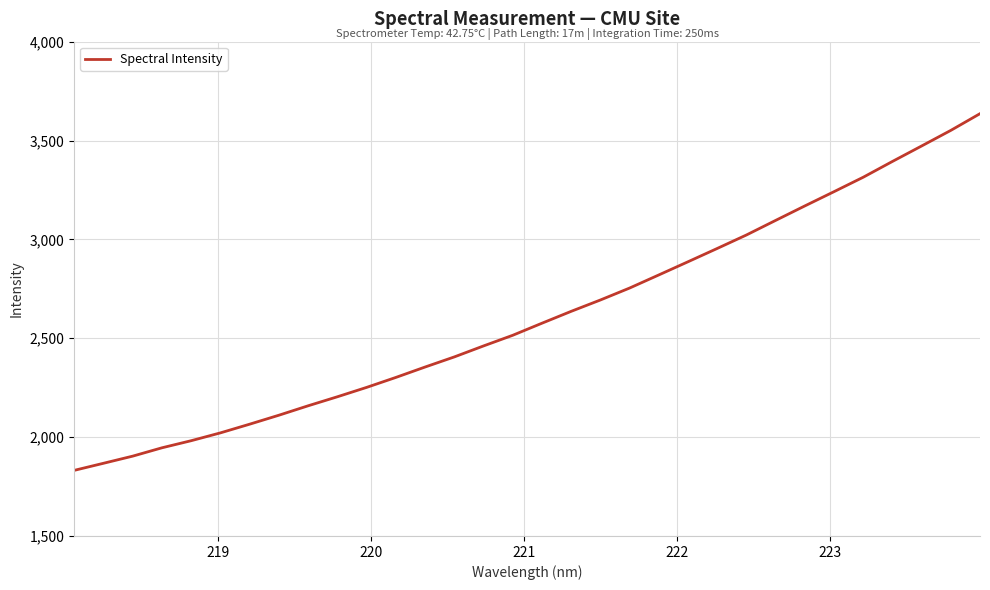

What is the maximum value shown in the chart?

3635.8